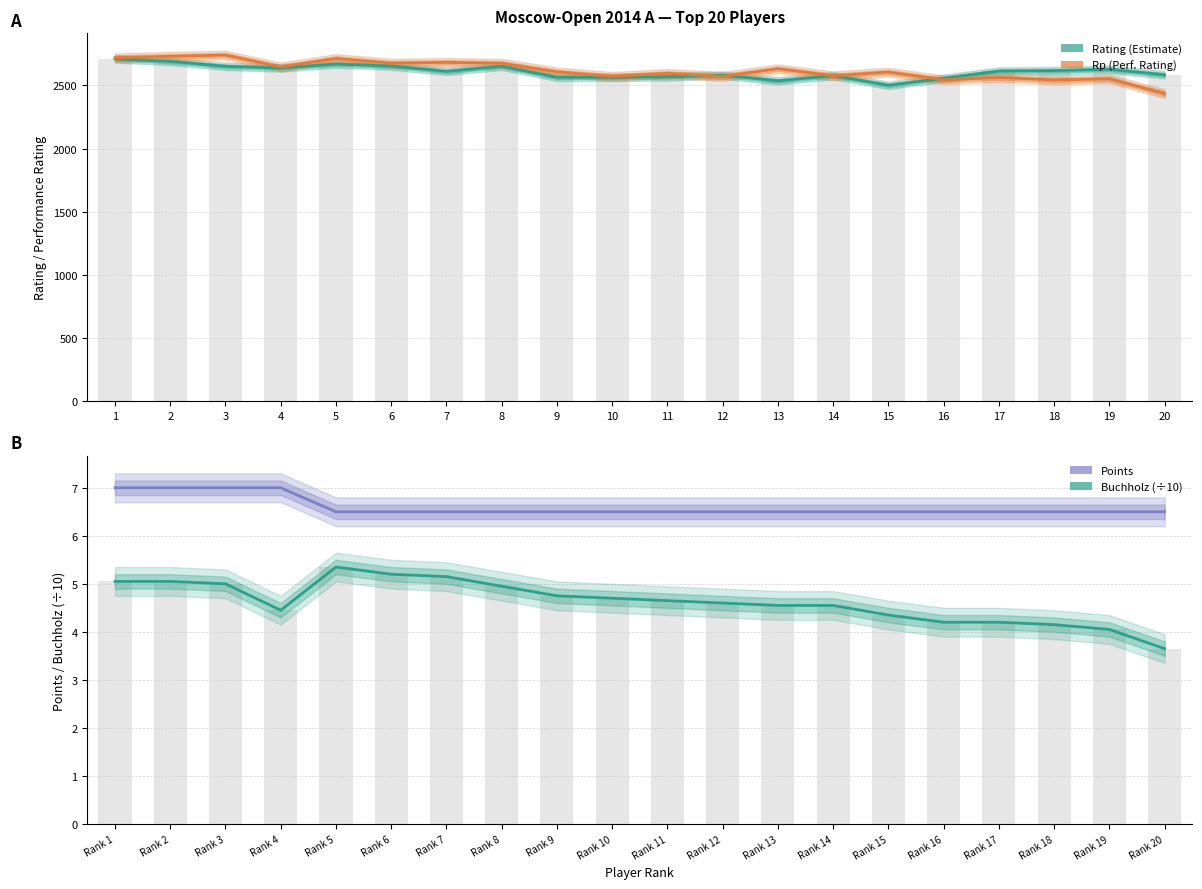

Reading right to left, extract all data points from this chart.

Rating (Estimate): 2584.0	2627.0	2617.0	2613.0	2556.0	2501.0	2577.0	2536.0	2581.0	2568.0	2564.0	2564.0	2651.0	2611.0	2653.0	2669.0	2638.0	2651.0	2690.0	2710.0
Rp (Perf. Rating): 2435.0	2552.0	2543.0	2562.0	2544.0	2605.0	2576.0	2632.0	2571.0	2595.0	2571.0	2607.0	2675.0	2682.0	2676.0	2713.0	2646.0	2740.0	2730.0	2719.0
Points: 6.5	6.5	6.5	6.5	6.5	6.5	6.5	6.5	6.5	6.5	6.5	6.5	6.5	6.5	6.5	6.5	7.0	7.0	7.0	7.0
Buchholz (/10): 3.6	4.0	4.2	4.2	4.2	4.3	4.5	4.5	4.6	4.7	4.7	4.8	5.0	5.2	5.2	5.3	4.5	5.0	5.0	5.0